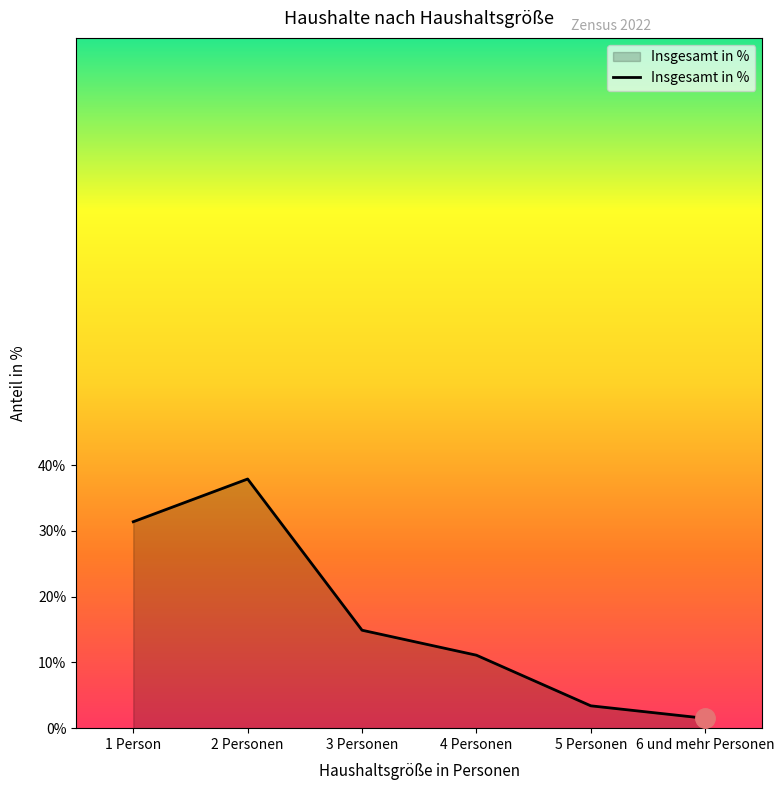

Which label corresponds to the smallest value in the chart?

6 und mehr Personen